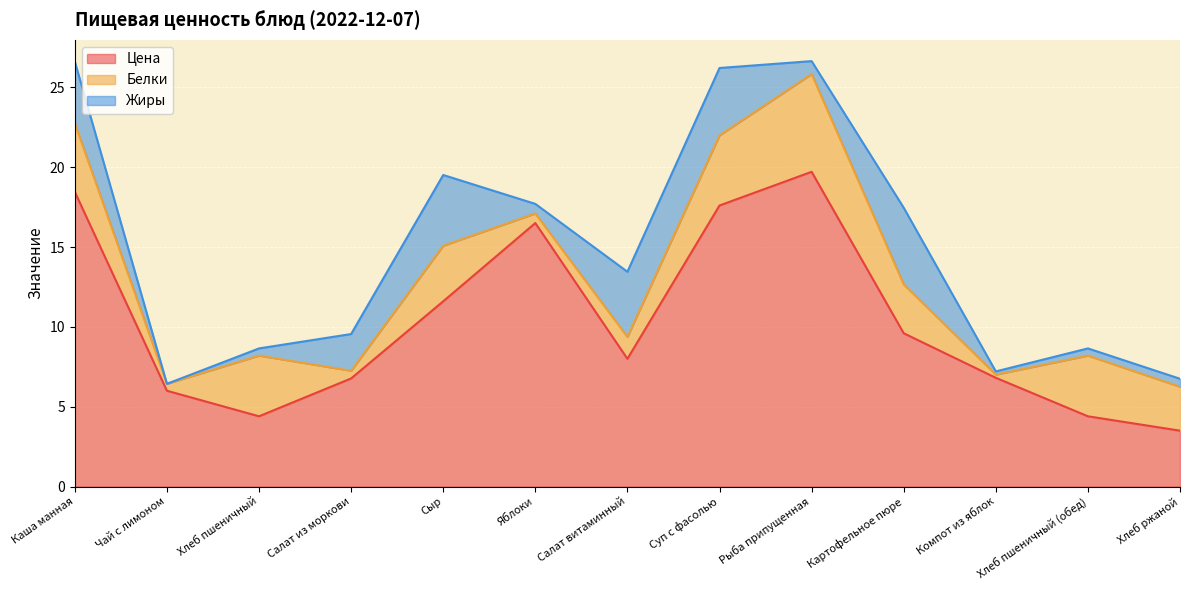

What is the difference between the maximum and minimum values in the Белки series?

5.9